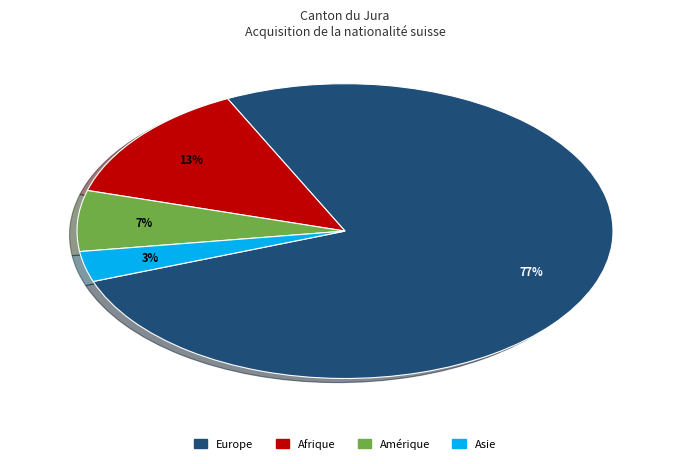

True or false: Afrique accounts for 4% of the total.

False